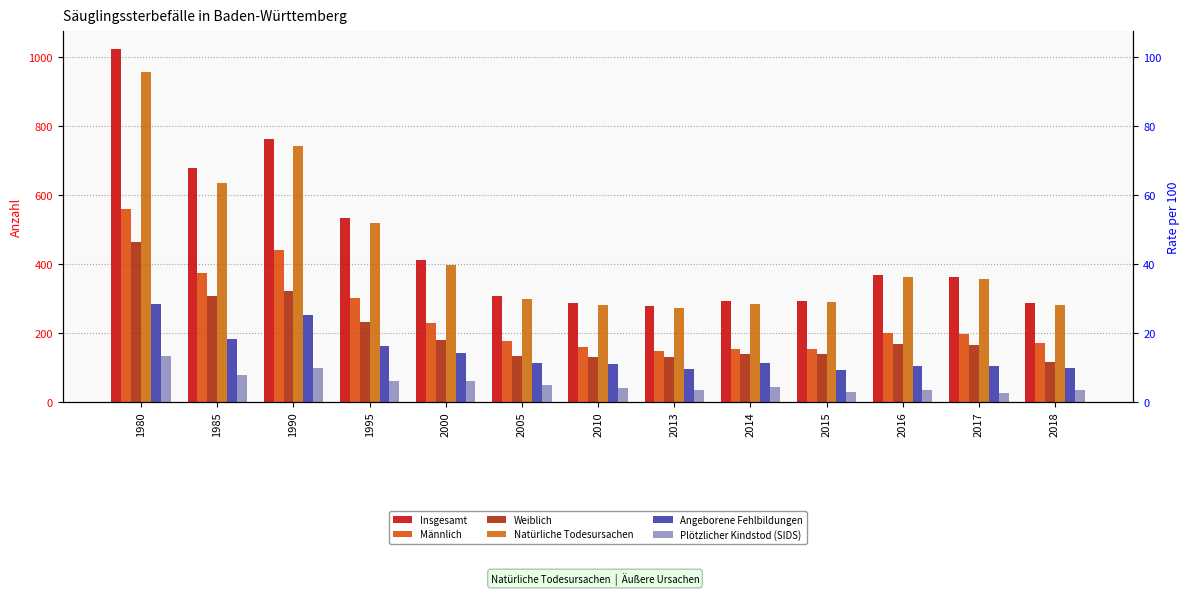

True or false: Angeborene Fehlbildungen has a value of 96 at 2013.

True